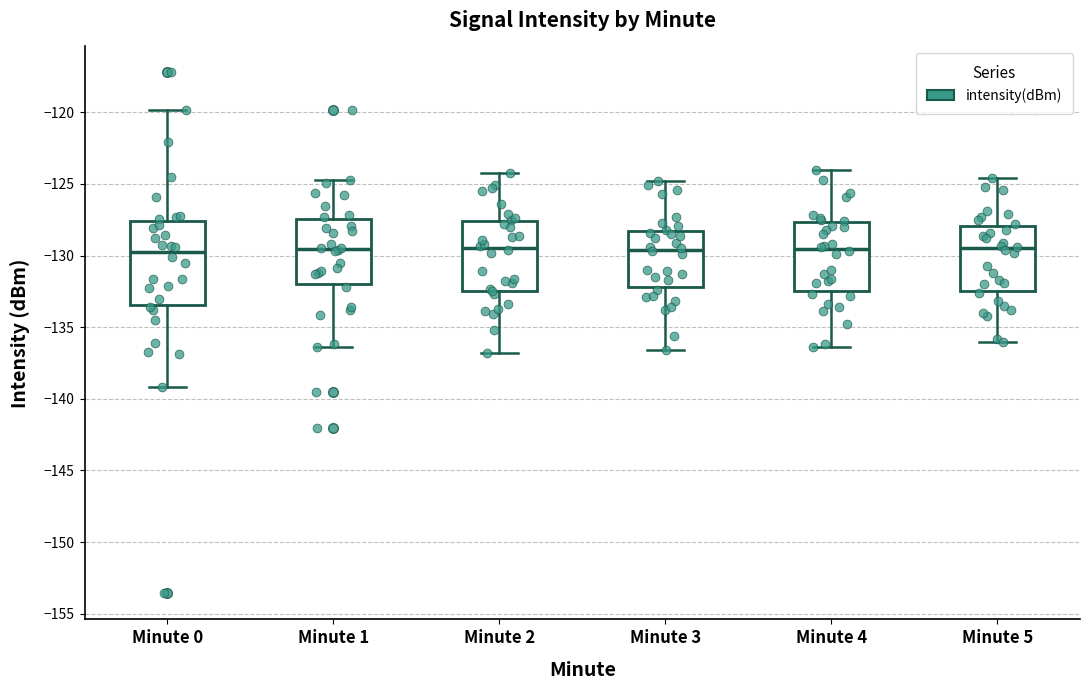

Where does the upper whisker of the box for Minute 2 end on the y-axis? The values are not printed on the chart, so give them approximately, as read against the axis.

-124.0